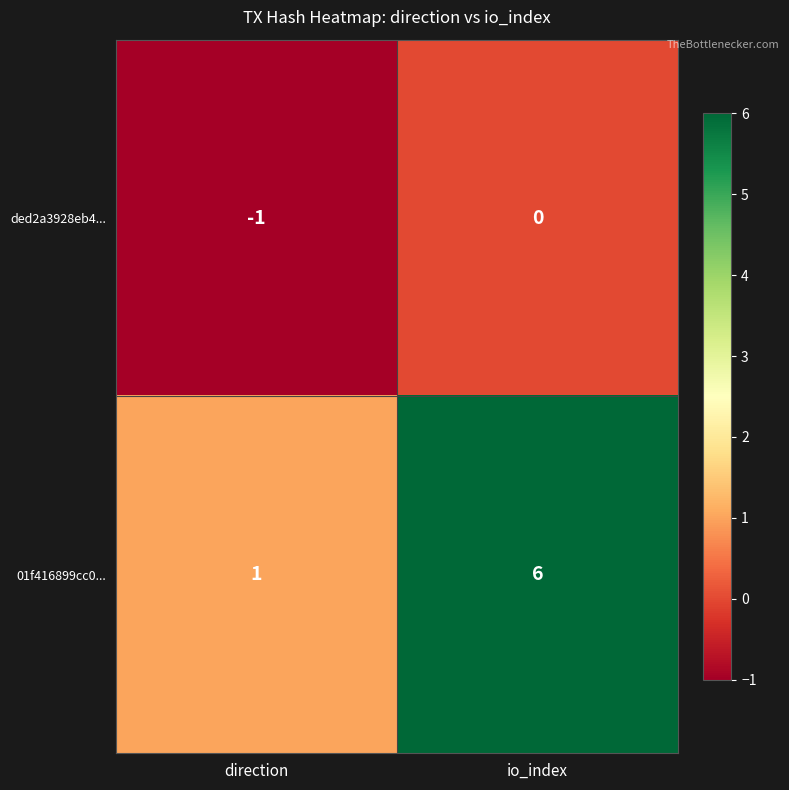

True or false: 01f416899cc0... has a value of 1 at direction.

True